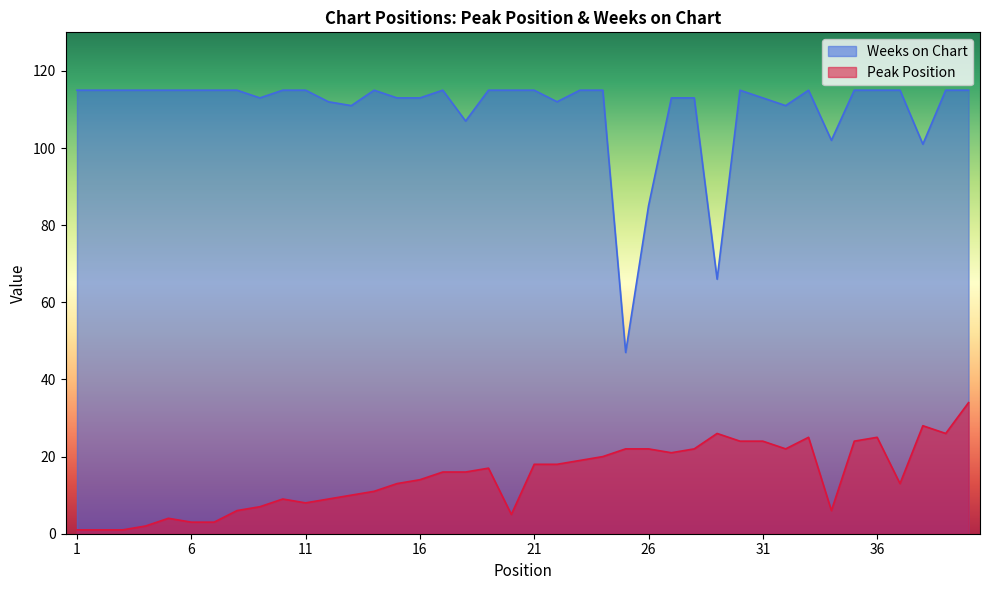

Reading right to left, list all the values displayed in this chart.

Peak Position: 34	26	28	13	25	24	6	25	22	24	24	26	22	21	22	22	20	19	18	18	5	17	16	16	14	13	11	10	9	8	9	7	6	3	3	4	2	1	1	1
Weeks on Chart: 115	115	101	115	115	115	102	115	111	113	115	66	113	113	85	47	115	115	112	115	115	115	107	115	113	113	115	111	112	115	115	113	115	115	115	115	115	115	115	115